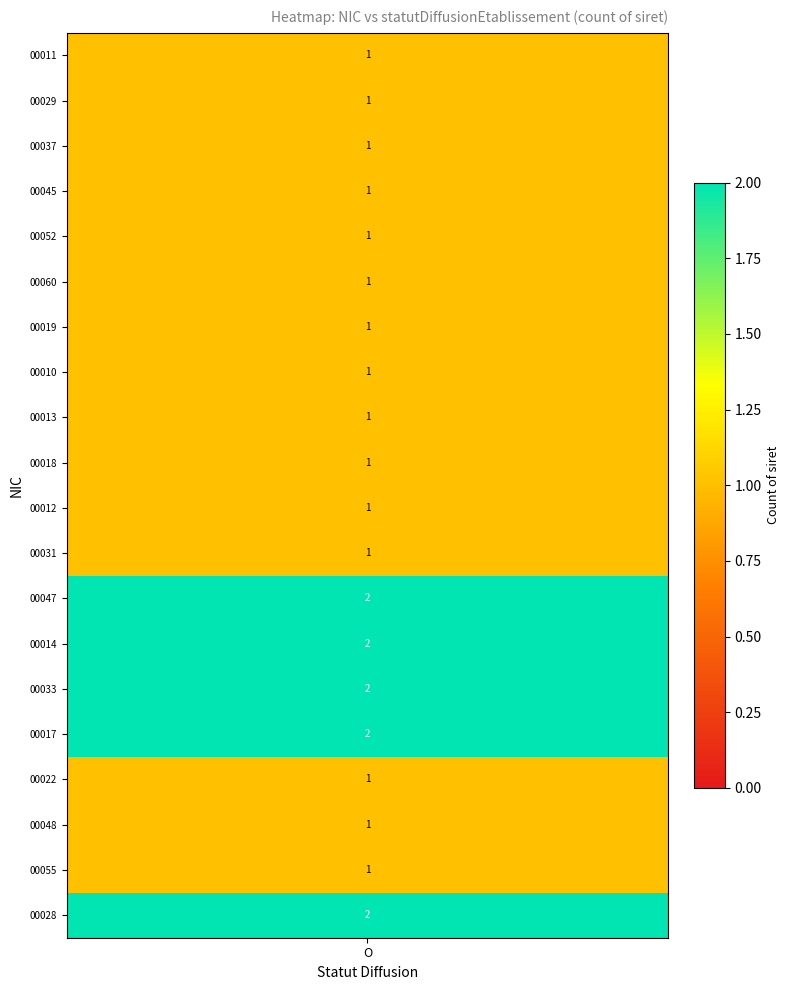

How many values in 00017 are above zero?

1